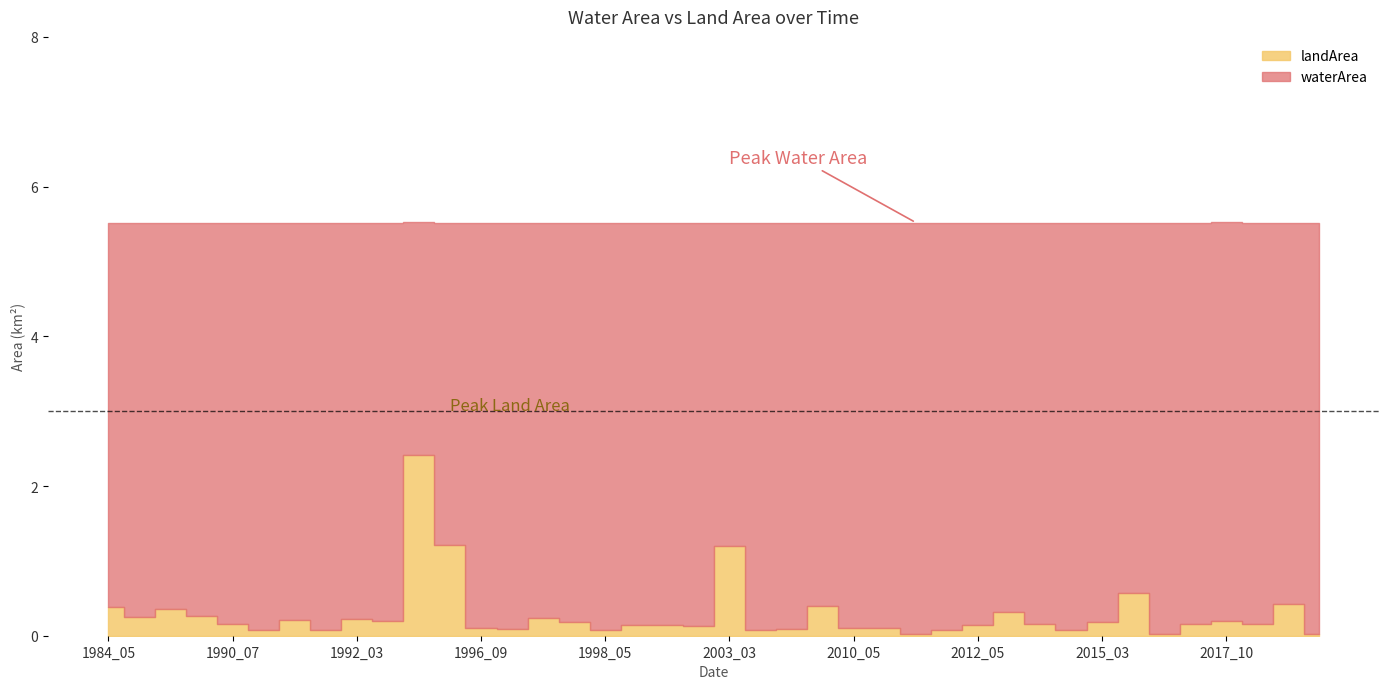

Does the chart display data point markers on the line(s)?

No